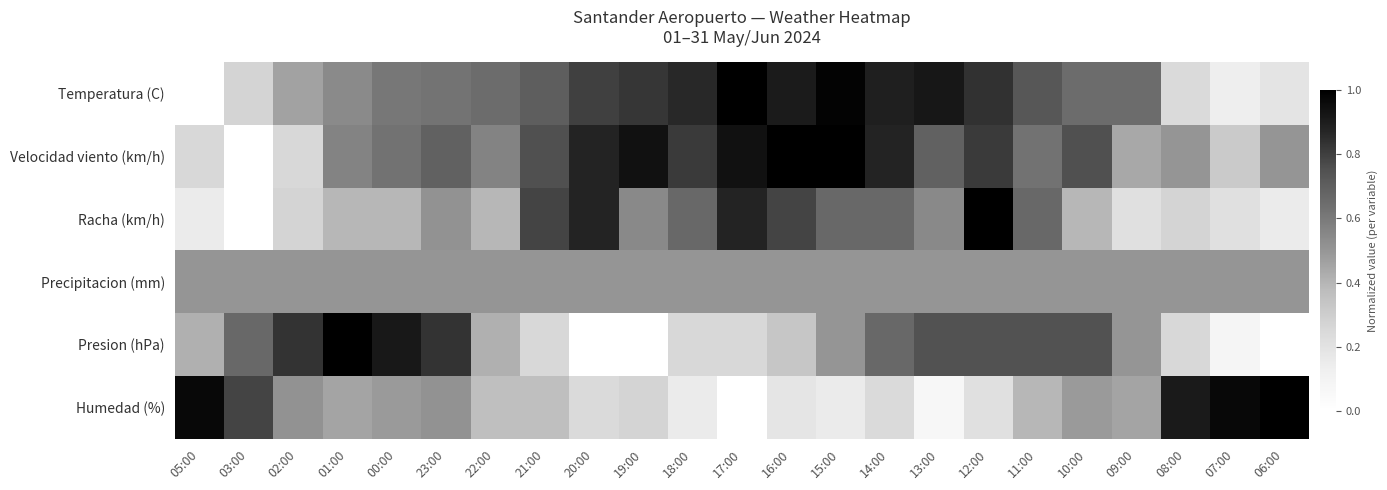

Rank the series by their maximum value, from lowest to highest.

Precipitacion (mm), Temperatura (C), Velocidad viento (km/h), Racha (km/h), Presion (hPa), Humedad (%)